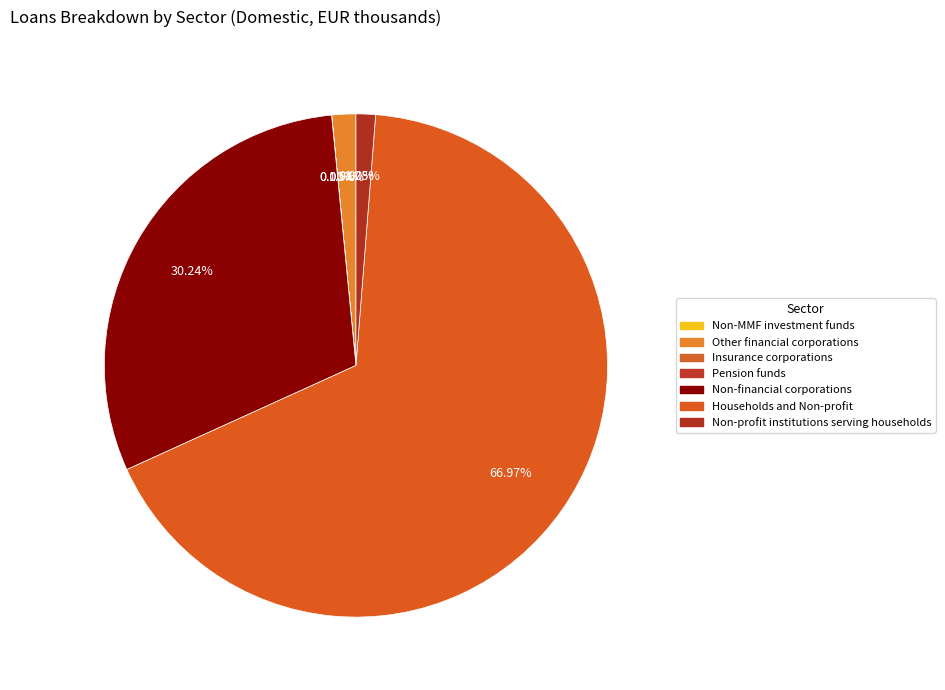

How many slices are in this pie chart?

7